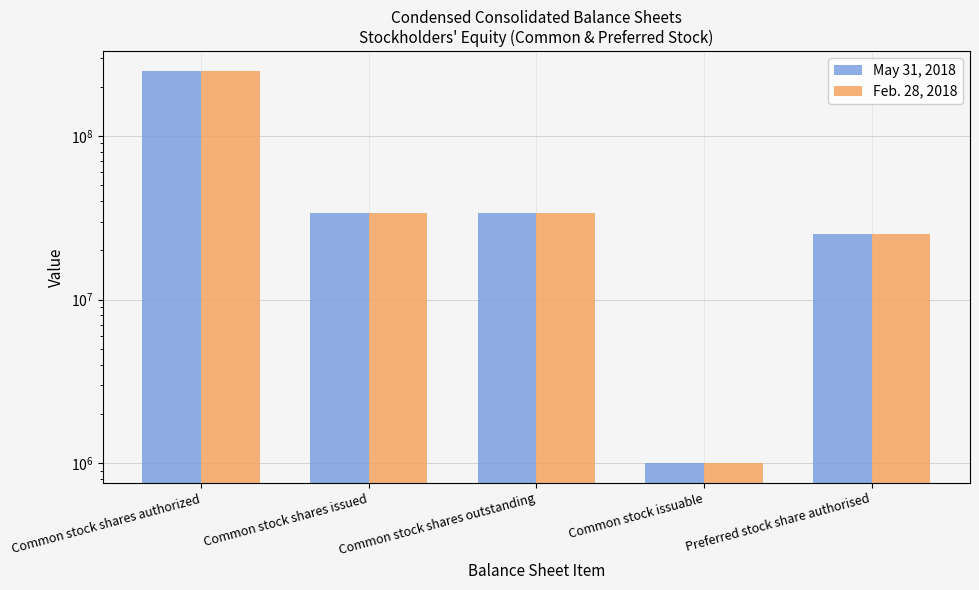

At Common stock shares authorized, list the series in order from smallest to largest.

May 31, 2018, Feb. 28, 2018